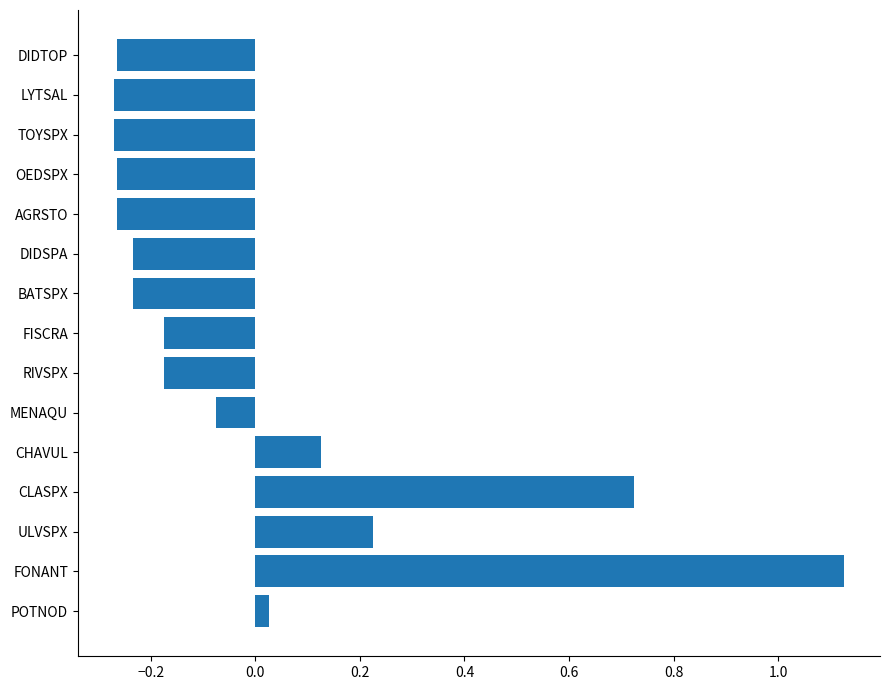

At which label is the value closest to 0?

POTNOD